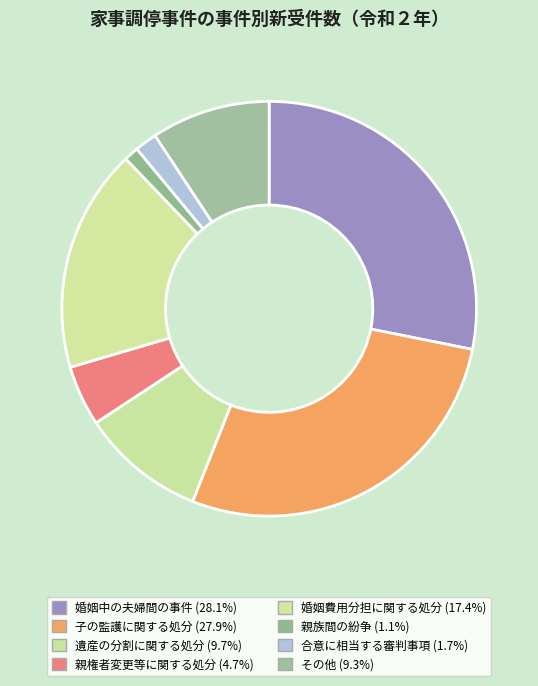

Count the number of slices in the pie.

8